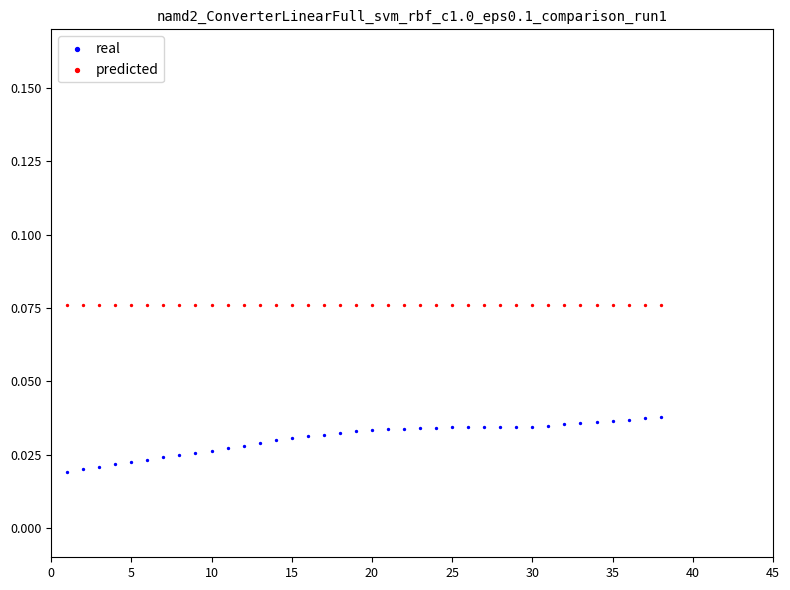

Which series contains the highest Y value?

predicted